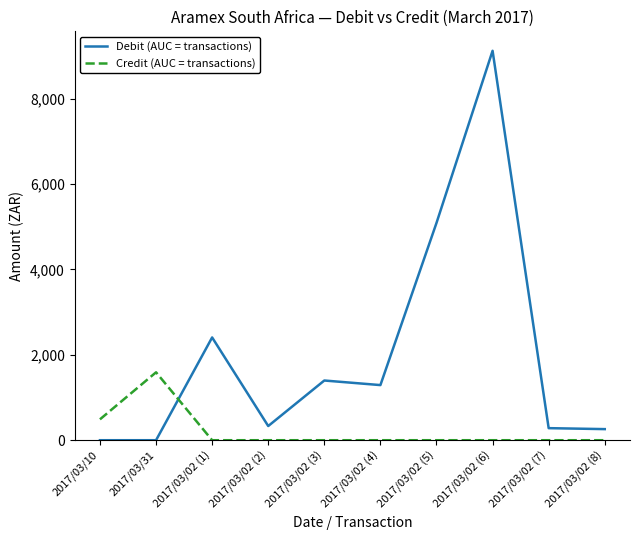

Is the value of Credit (AUC = transactions) at 2017/03/02 (3) greater than the value of Debit (AUC = transactions) at 2017/03/02 (5)?

No